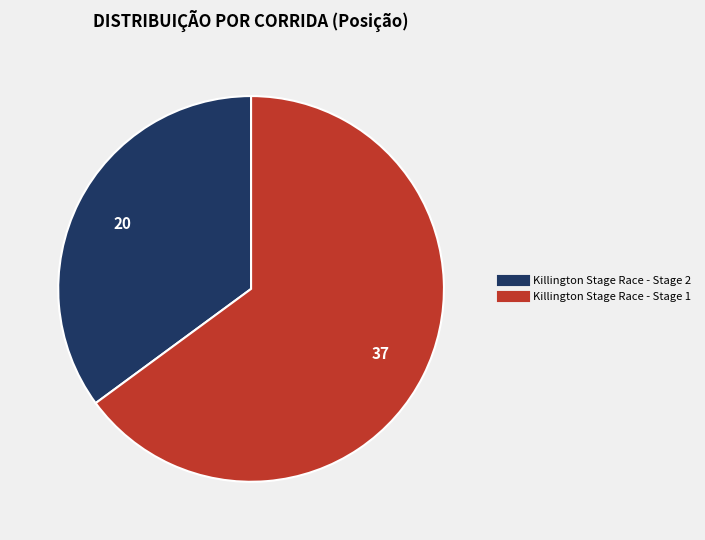

What is the smallest slice in the pie chart?

Killington Stage Race - Stage 2